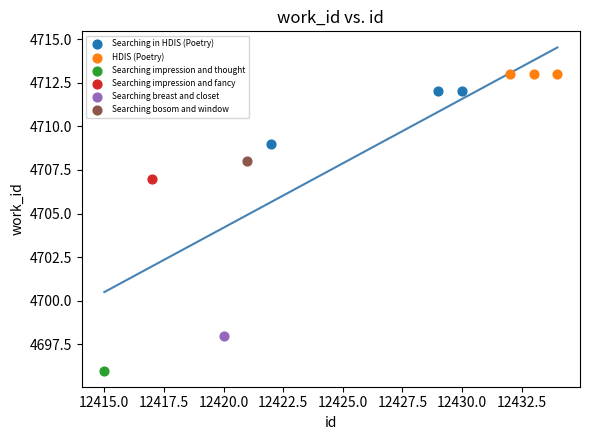

What are all the series names shown in the legend?

Searching in HDIS (Poetry), HDIS (Poetry), Searching impression and thought, Searching impression and fancy, Searching breast and closet, Searching bosom and window